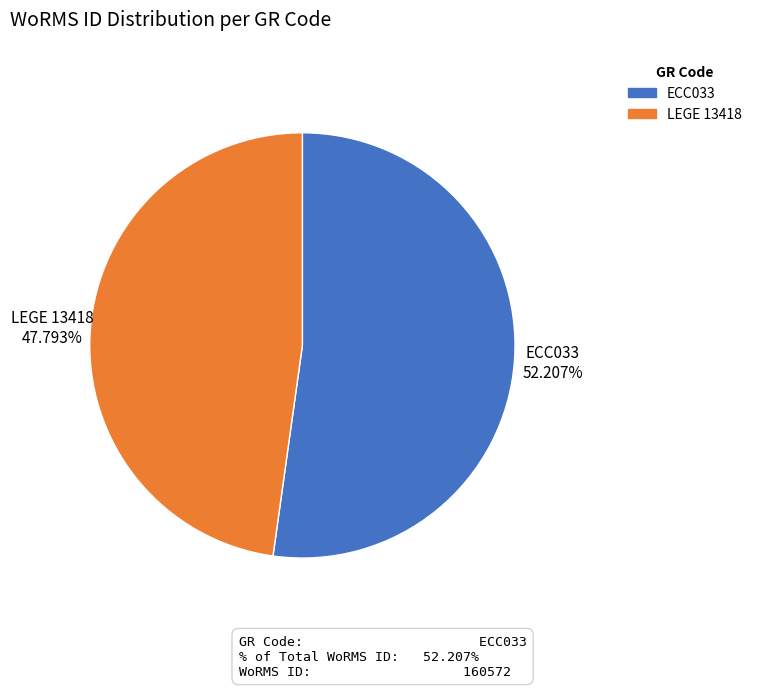

To the nearest percent, what percentage of the pie is LEGE 13418?

48%